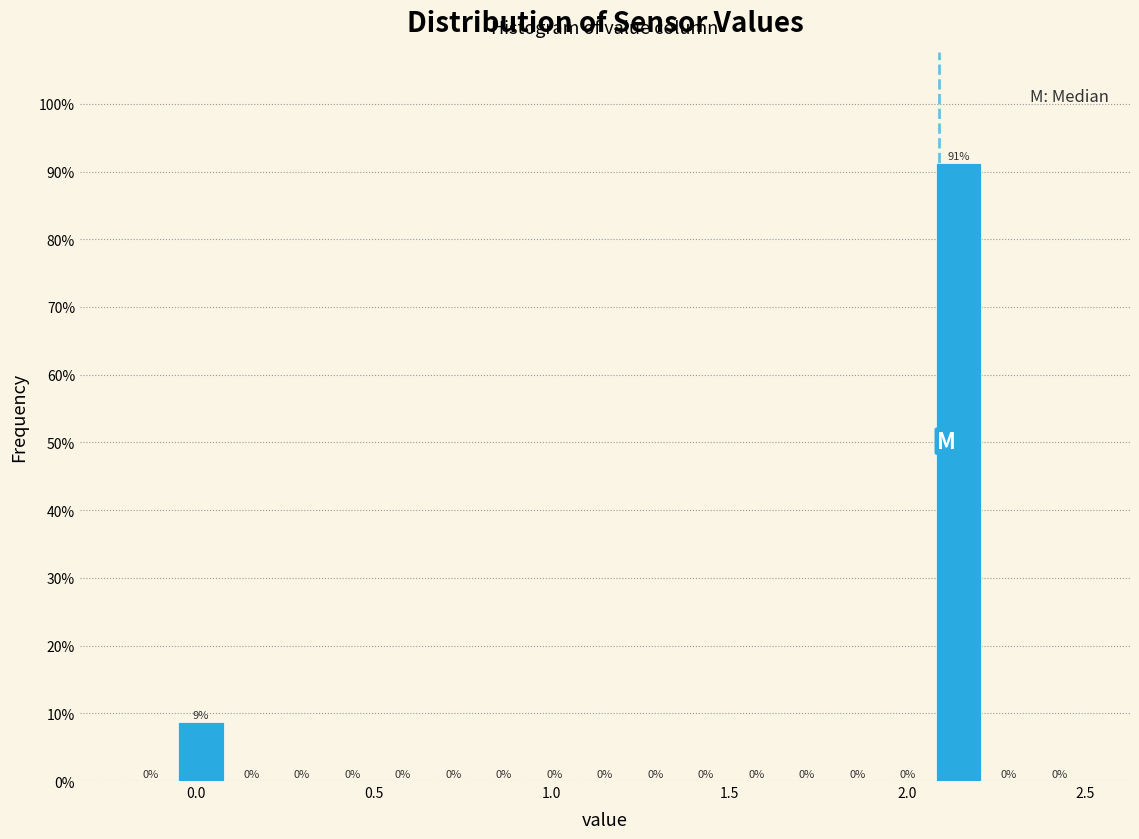

Read against the x-axis, roughly where is the centre of the tallest bar?

2.15